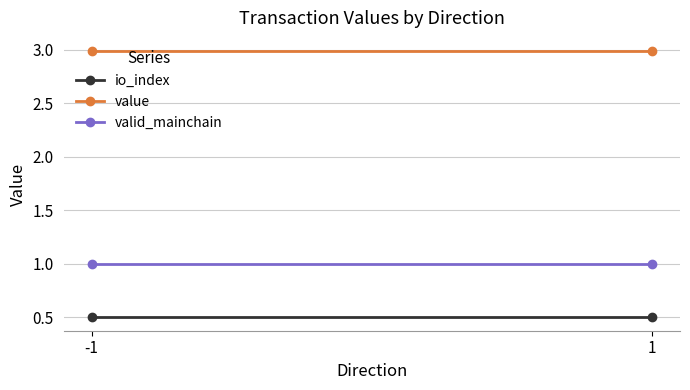

Which label corresponds to the smallest value in the chart?

-1